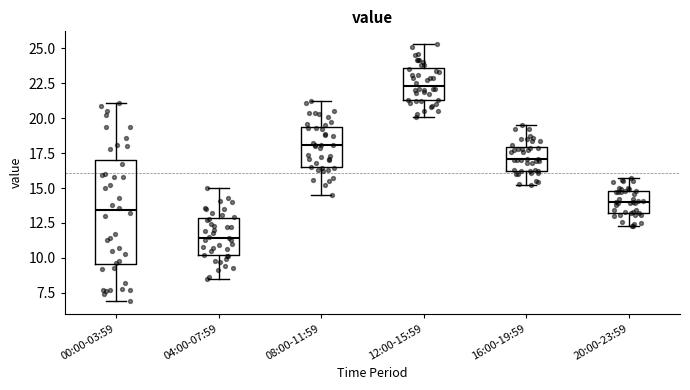

Reading left to right, read every box against the y-axis: the position of its median line, the range the box covers, and the ends of its whiskers. The values are not printed on the chart, so give them approximately, as read against the axis.

00:00-03:59: median 13.5, box 9.5 to 17.0, whiskers 7.0 to 21.0
04:00-07:59: median 11.5, box 10.0 to 13.0, whiskers 8.5 to 15.0
08:00-11:59: median 18.0, box 16.5 to 19.5, whiskers 14.5 to 21.0
12:00-15:59: median 22.5, box 21.5 to 23.5, whiskers 20.0 to 25.5
16:00-19:59: median 17.0, box 16.0 to 18.0, whiskers 15.0 to 19.5
20:00-23:59: median 14.0, box 13.0 to 15.0, whiskers 12.5 to 15.5